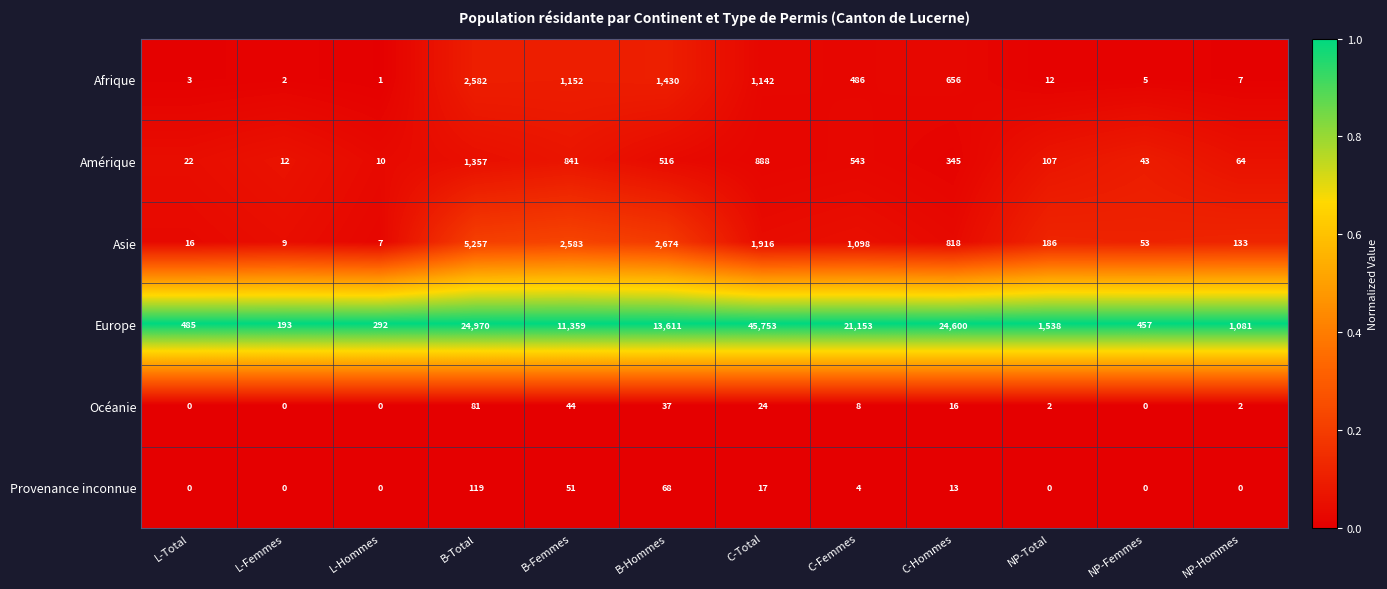

At which label does Europe reach its minimum?

L-Femmes